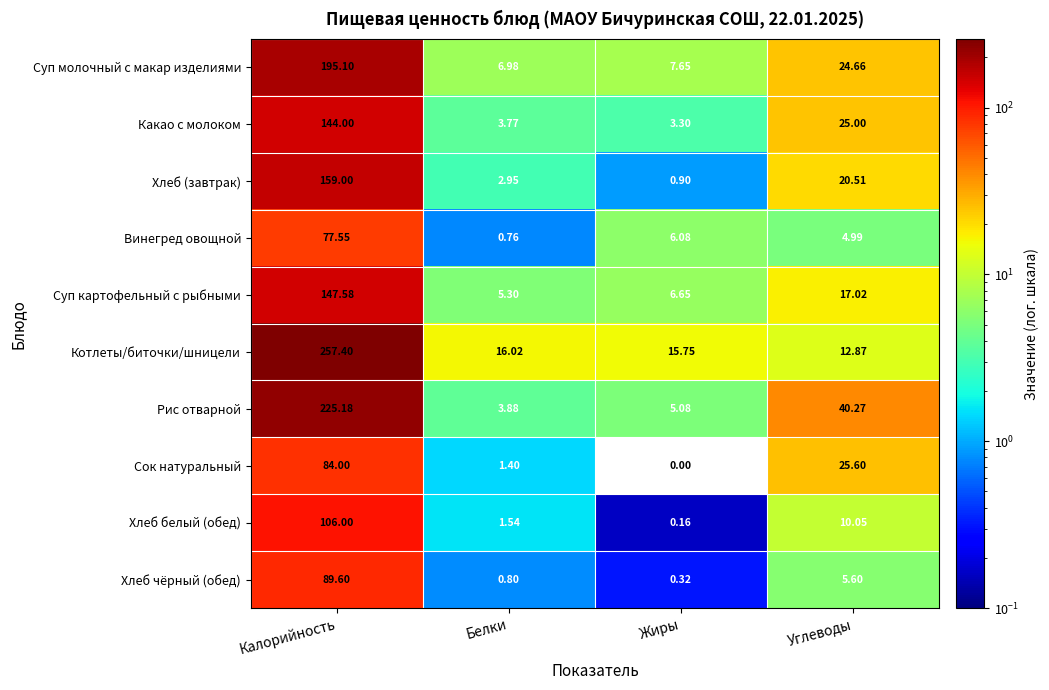

At which label is Хлеб (завтрак) closest to 79?

Углеводы